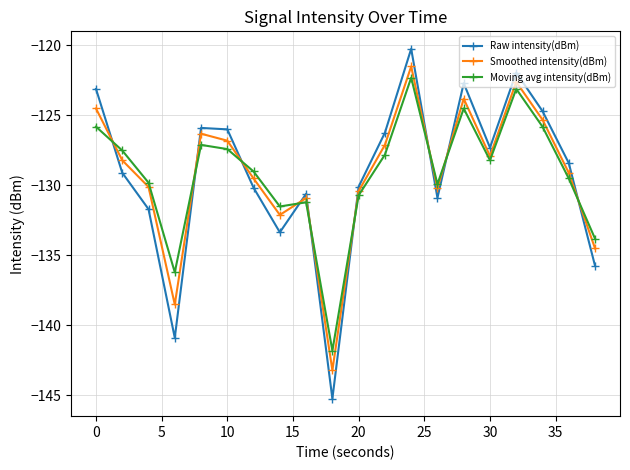

Count the number of data series in this chart.

3